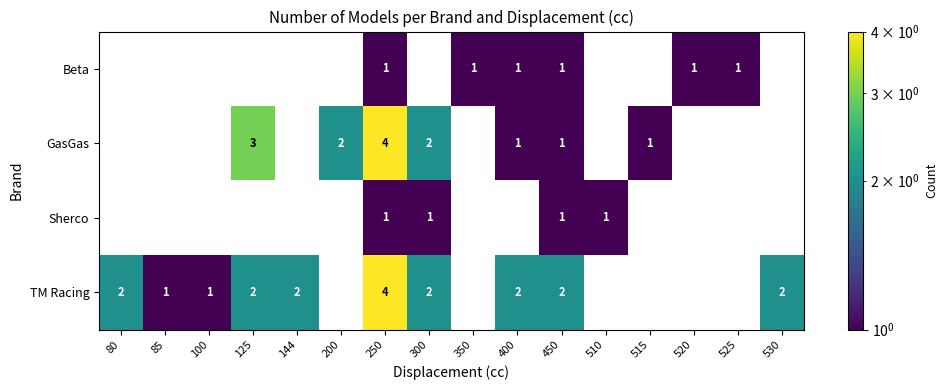

What is the spread (max minus min) of values at 85?

1